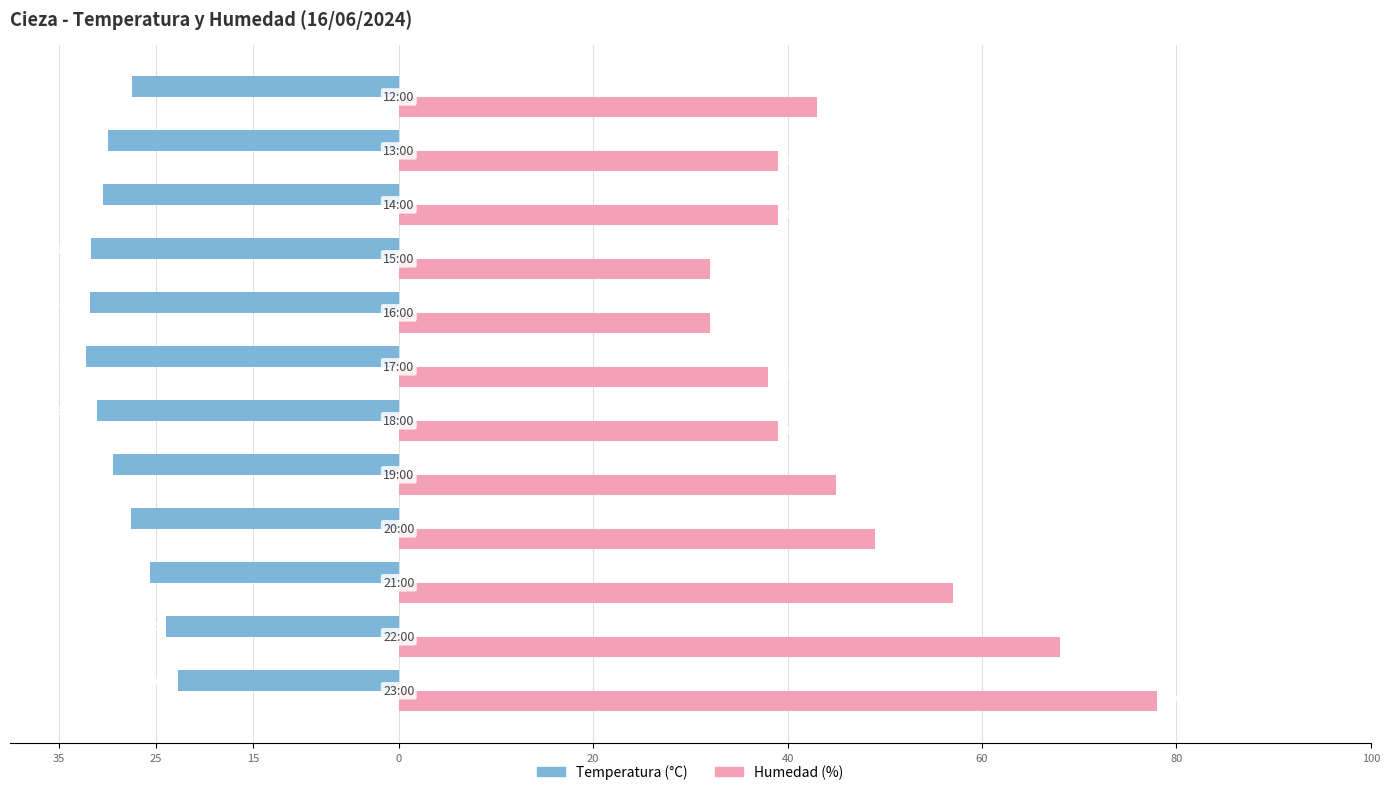

What is the average value of the Temperatura (°C) series?

-28.6